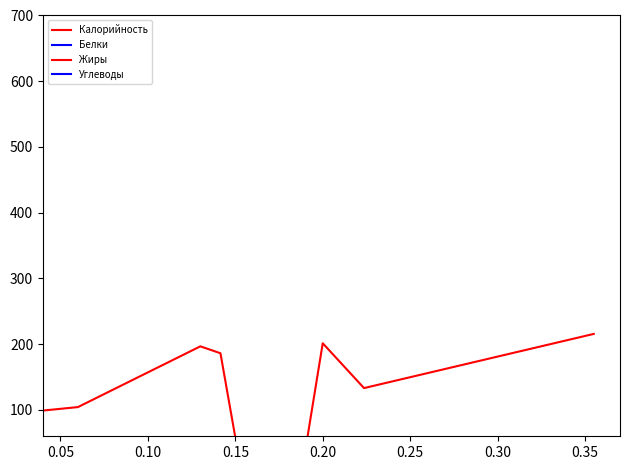

Reading right to left, what are all the values shown in this chart?

Калорийность: 215.7	133.3	201.5	16.9	28.3	186.3	196.8	104.4	97.8	8.6	93.8
Белки: 10.1	5.4	9.4	0.7	2.4	7.1	5.3	0.5	3.3	0.3	3.0
Жиры: 13.2	5.5	12.4	0.1	2.0	3.7	4.9	0.1	0.6	0.1	0.3
Углеводы: 14.2	15.5	13.1	3.5	0.1	31.2	32.8	25.3	19.8	1.6	19.7